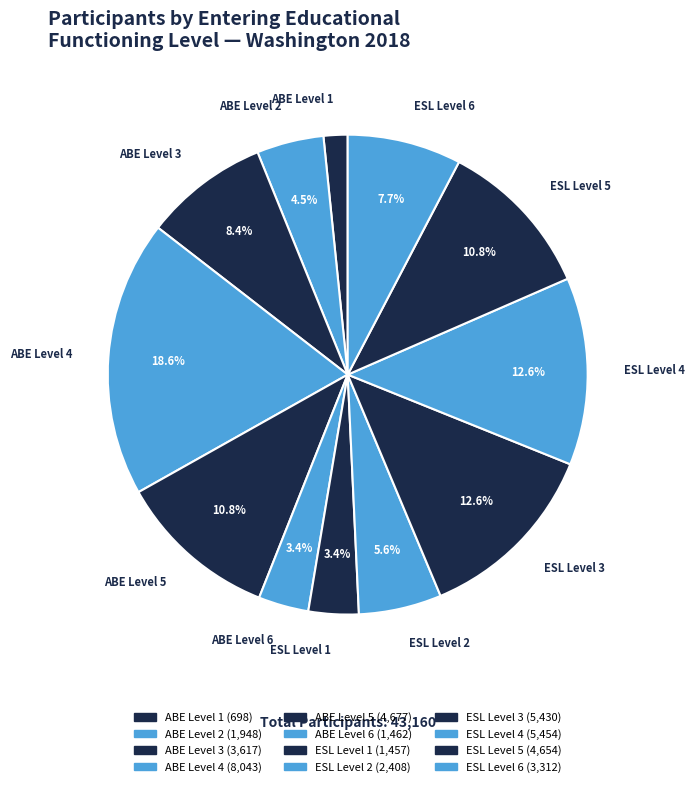

To the nearest percent, what is the difference between the largest and smallest slice percentages?

17%